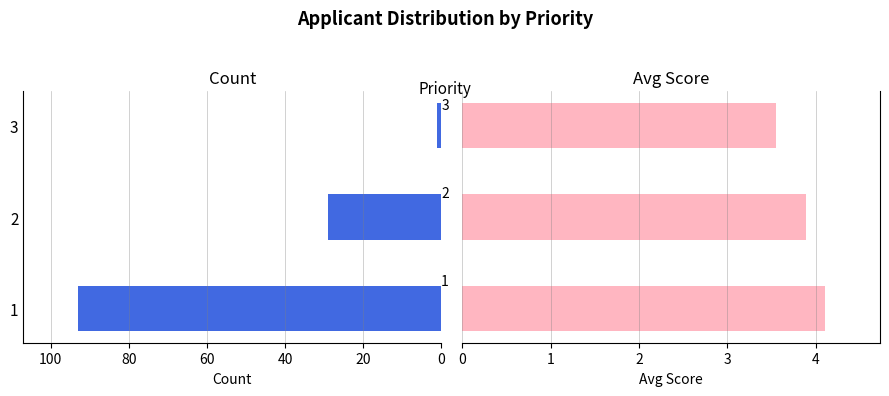

How many Avg Score values are between 3 and 4?

2